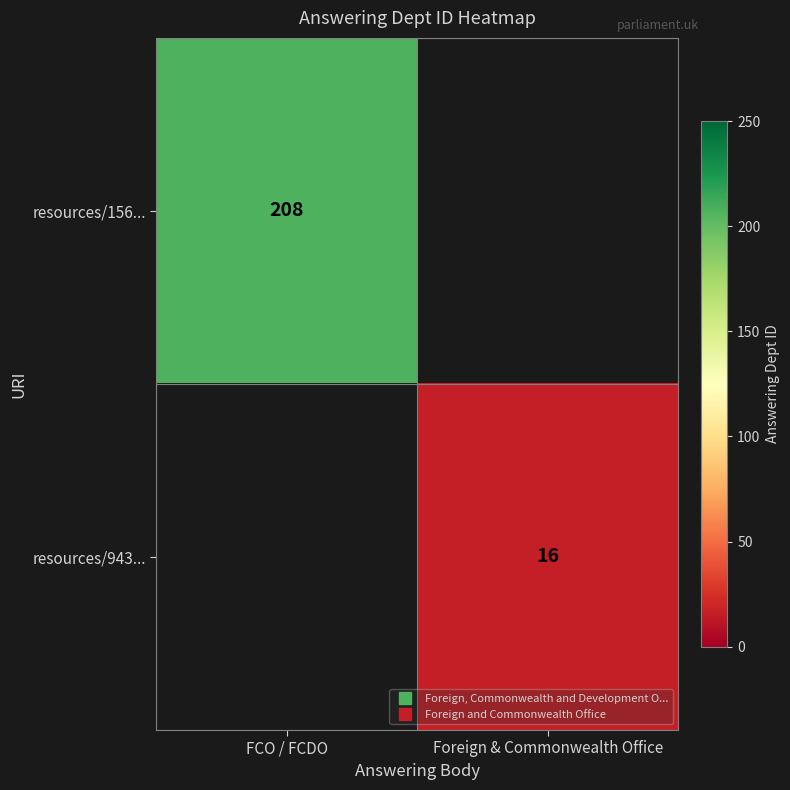

Which category has the highest value in the resources/156... series?

FCO / FCDO